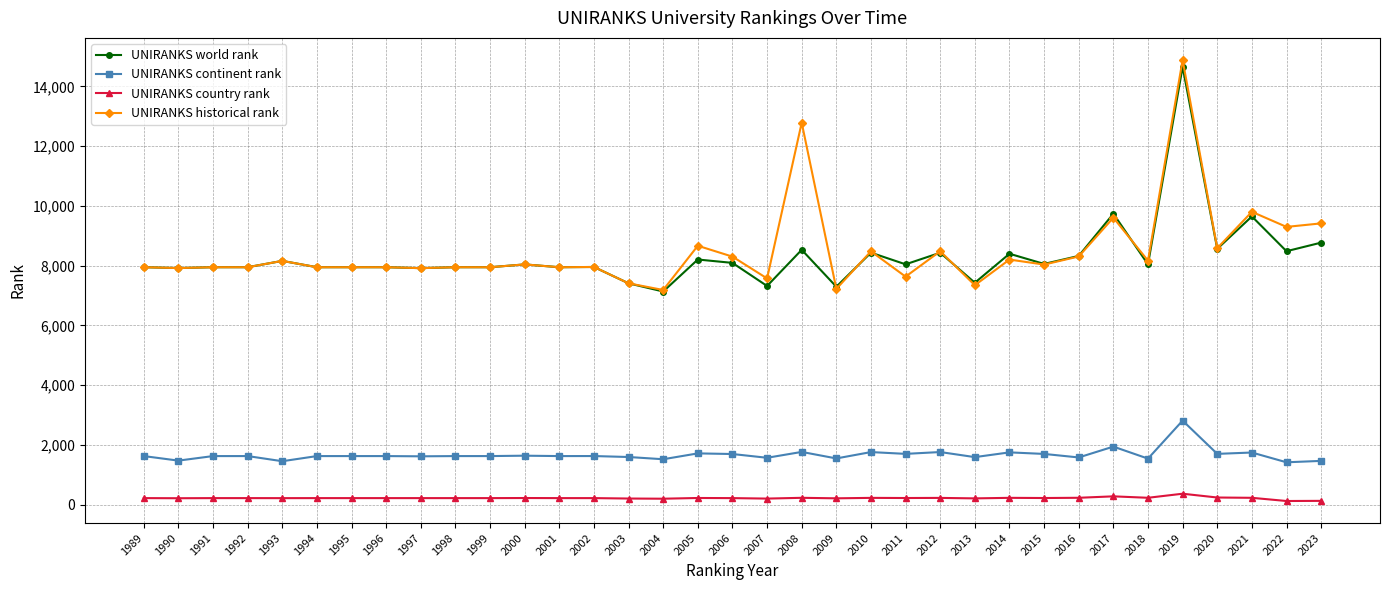

True or false: UNIRANKS world rank has a value of 7917.0 at 1997.

True